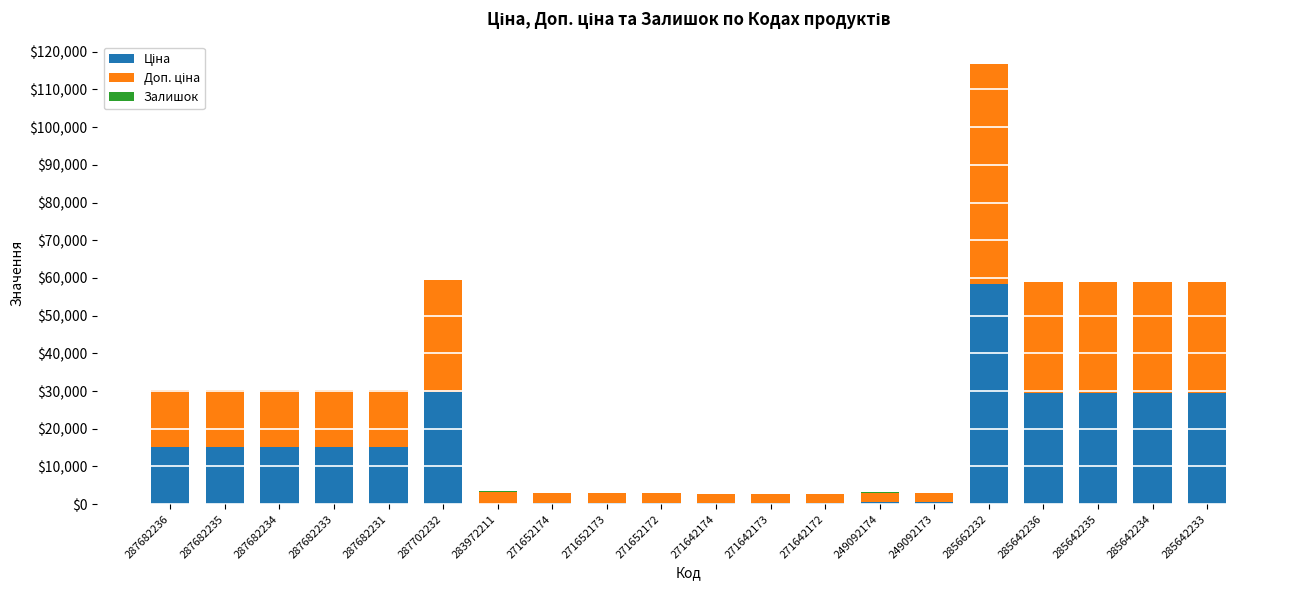

At which category is the sum across all series the highest?

285662232